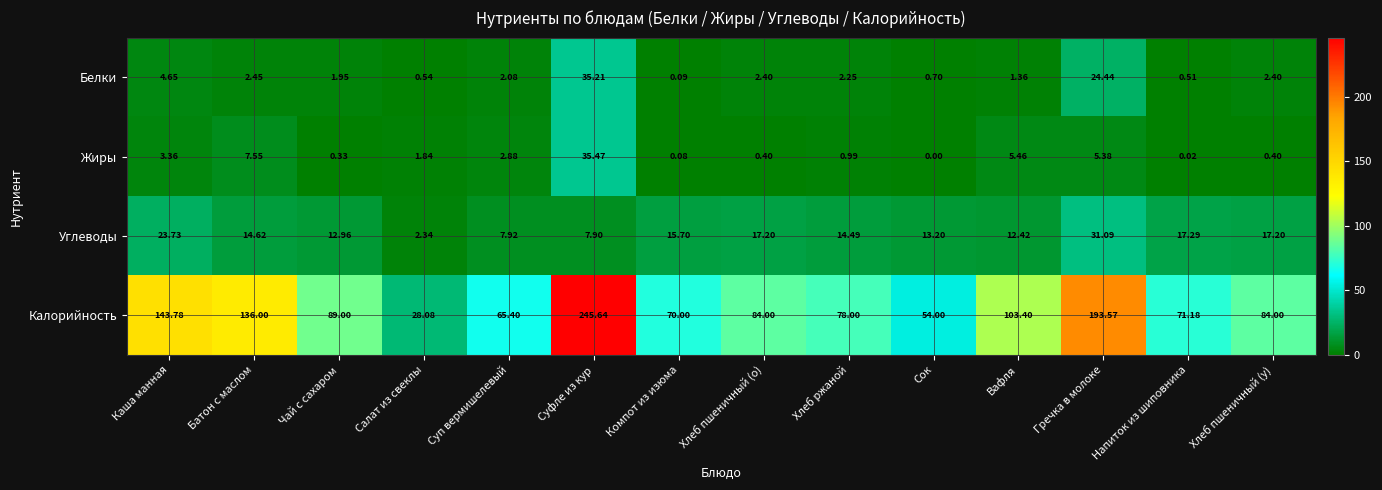

Which label corresponds to the largest value in the chart?

Суфле из кур